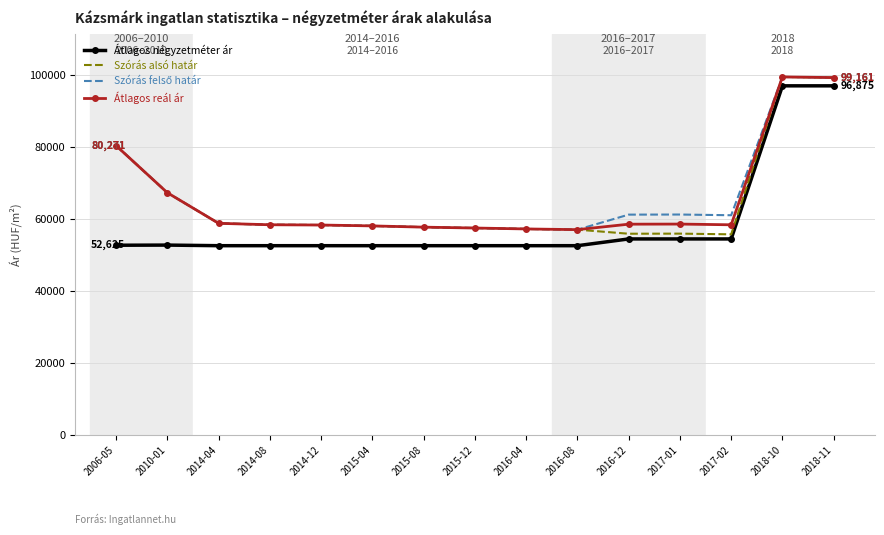

Which series has the widest spread of values?

Átlagos négyzetméter ár